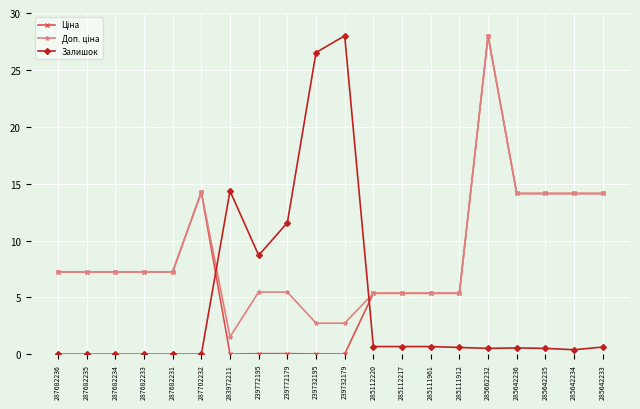

What is the total value across all series at 285642236?

28.8